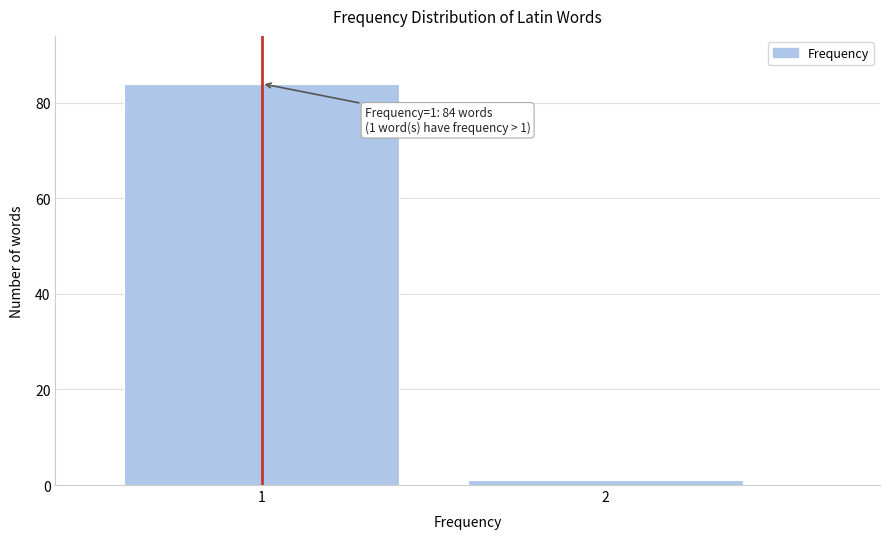

Reading right to left, what are all the values shown in this chart?

1	84